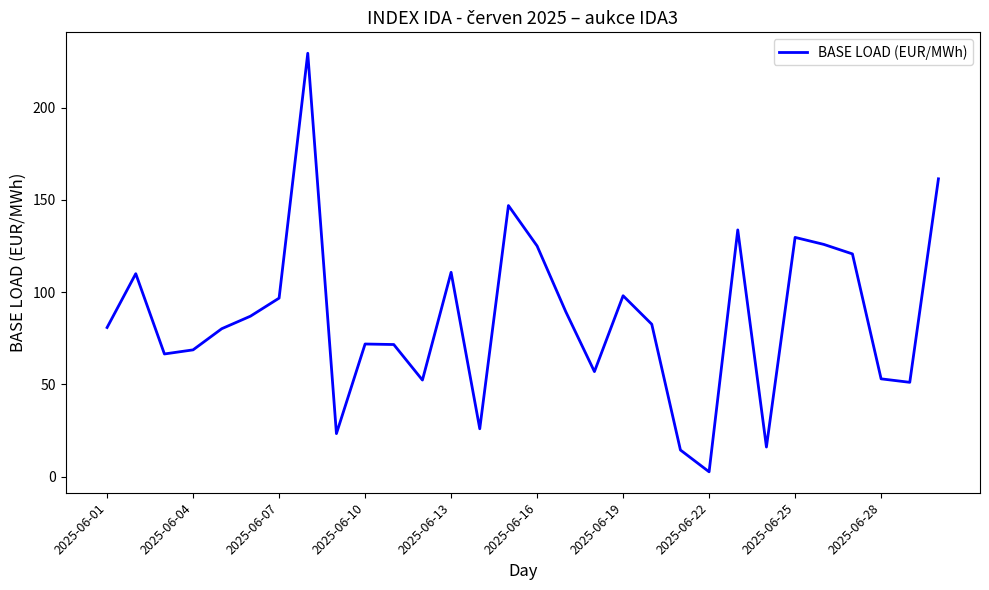

What is the maximum value shown in the chart?

229.5